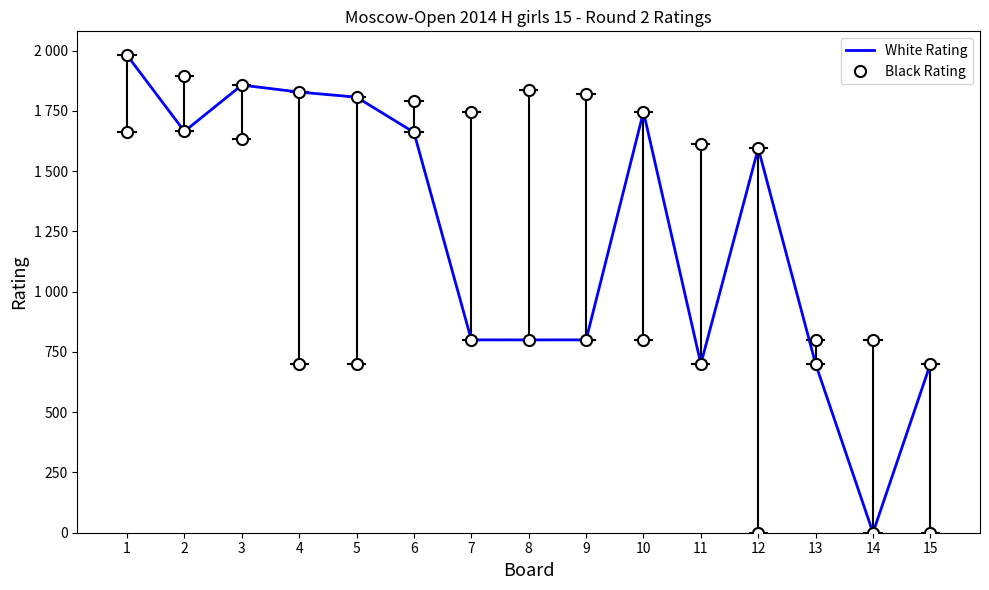

What is the average value of the Black Rating series?

1186